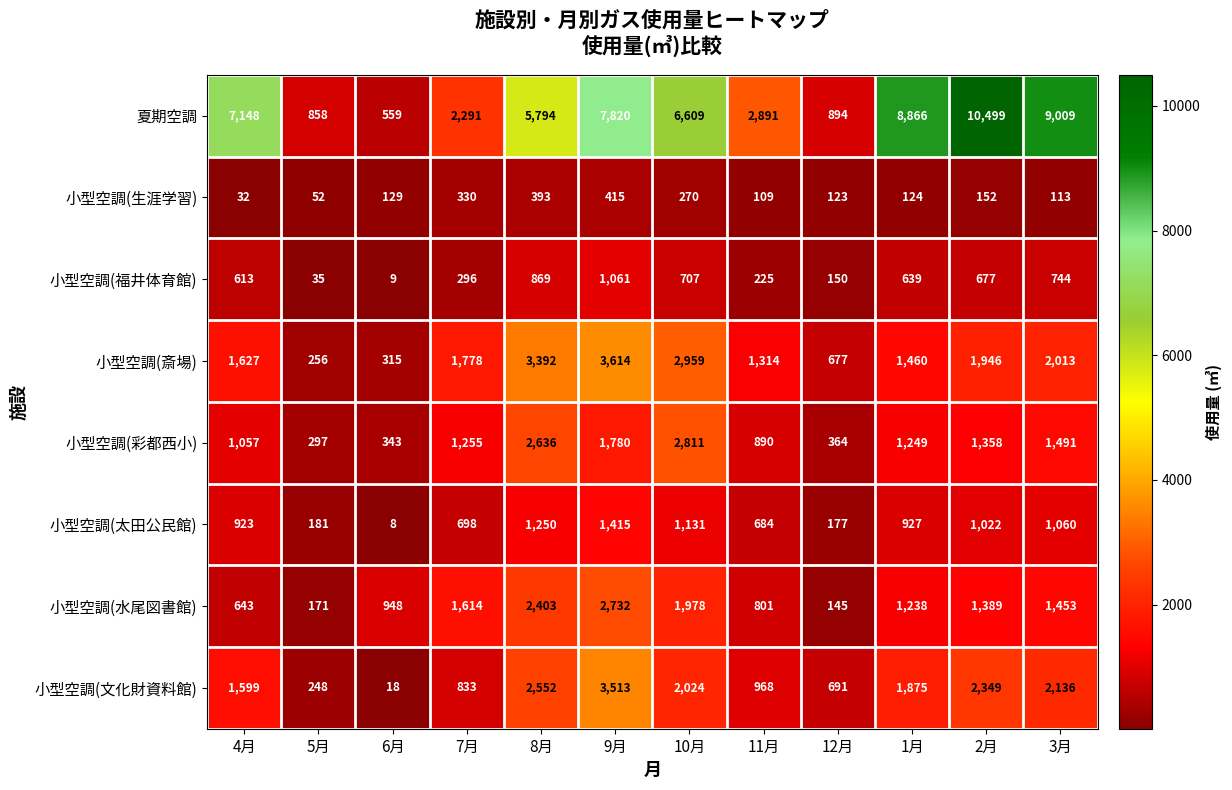

What is the minimum value for 夏期空調?

559